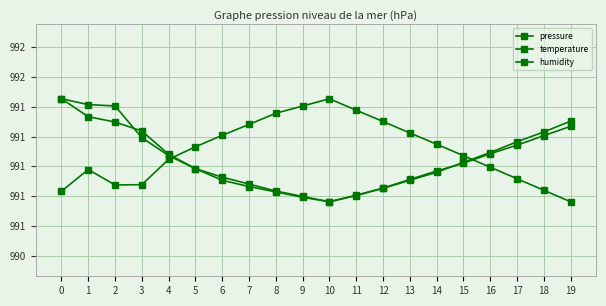

What is the sum of all pressure values?

19821.0